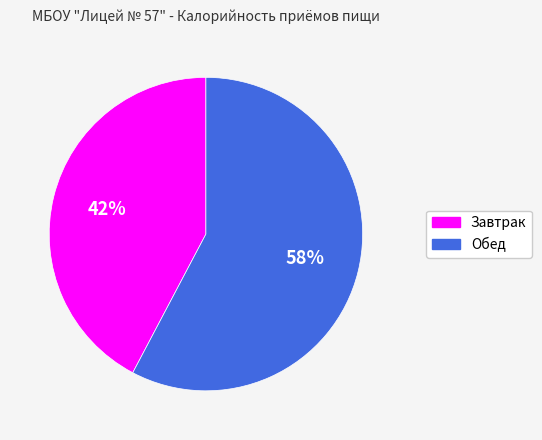

The Обед slice represents 44% of the pie. True or false?

False